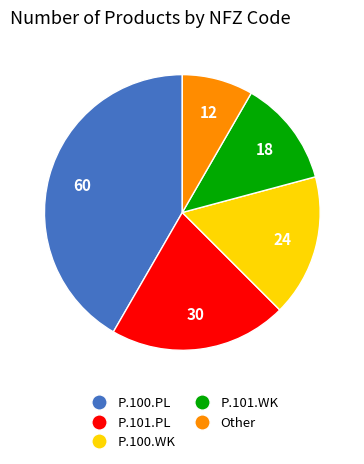

Between P.100.WK and P.100.PL, which is larger?

P.100.PL